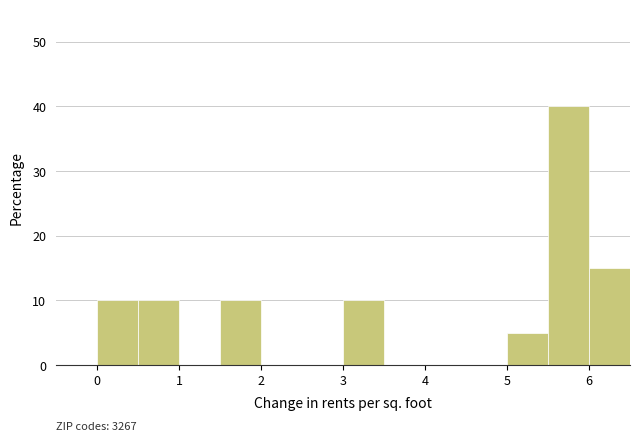

Which range on the x-axis has the tallest bar?

5.5 to 6.0